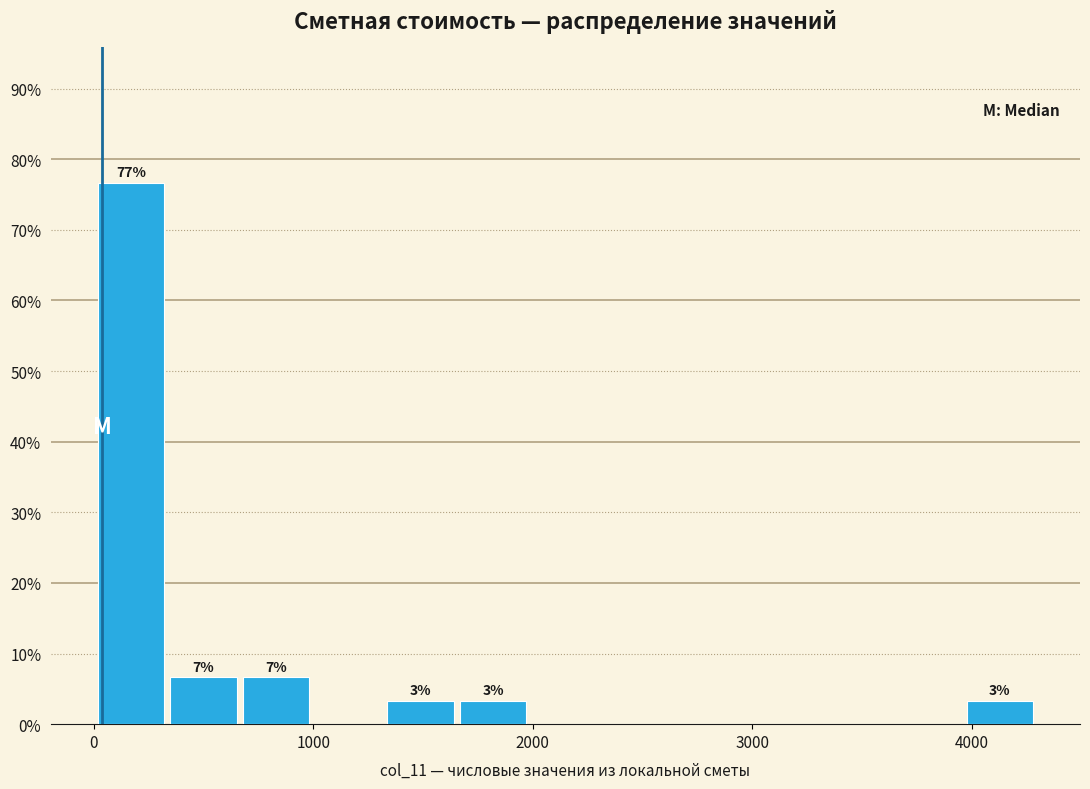

Around what value on the x-axis is the tallest bar? Give the approximate position of its centre, as read against the axis.

200